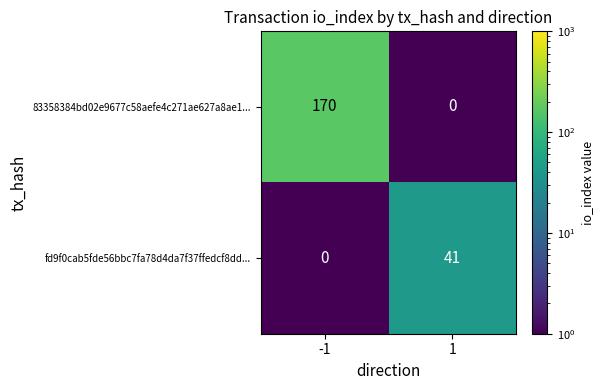

Reading left to right, transcribe all the data shown in this chart.

83358384bd02e9677c58aefe4c271ae627a8ae1...: -1=170	1=0
fd9f0cab5fde56bbc7fa78d4da7f37ffedcf8dd...: -1=0	1=41